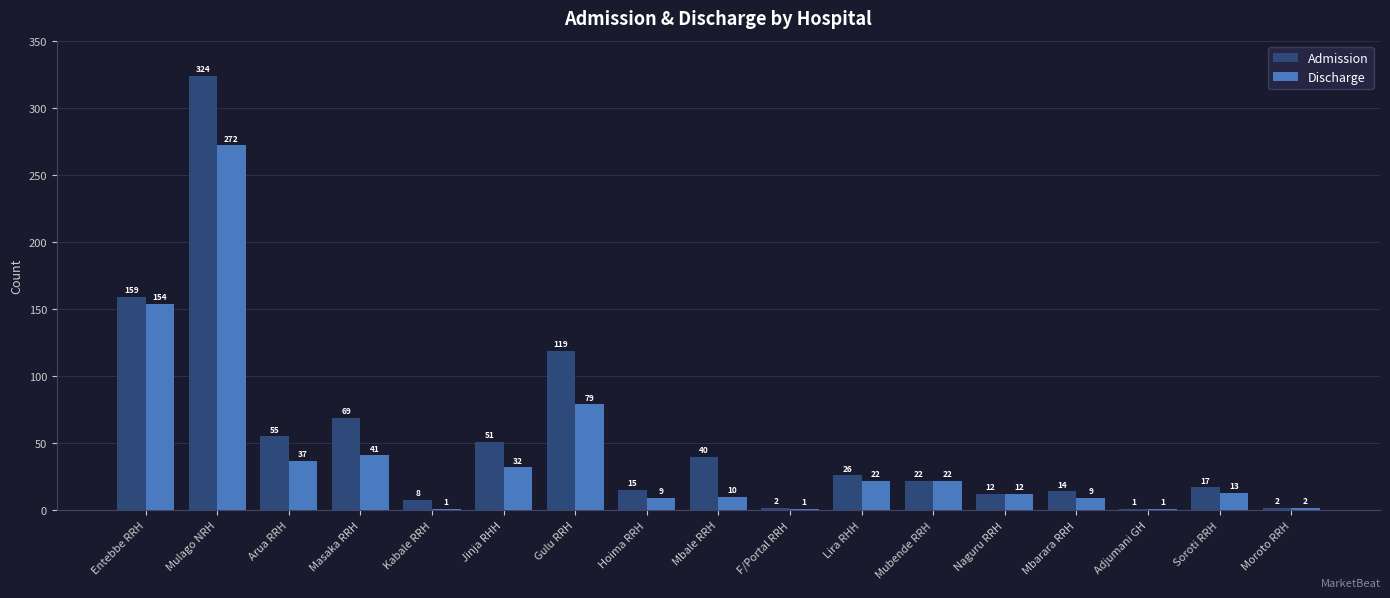

What is the difference between the Discharge values at Hoima RRH and Gulu RRH?

70